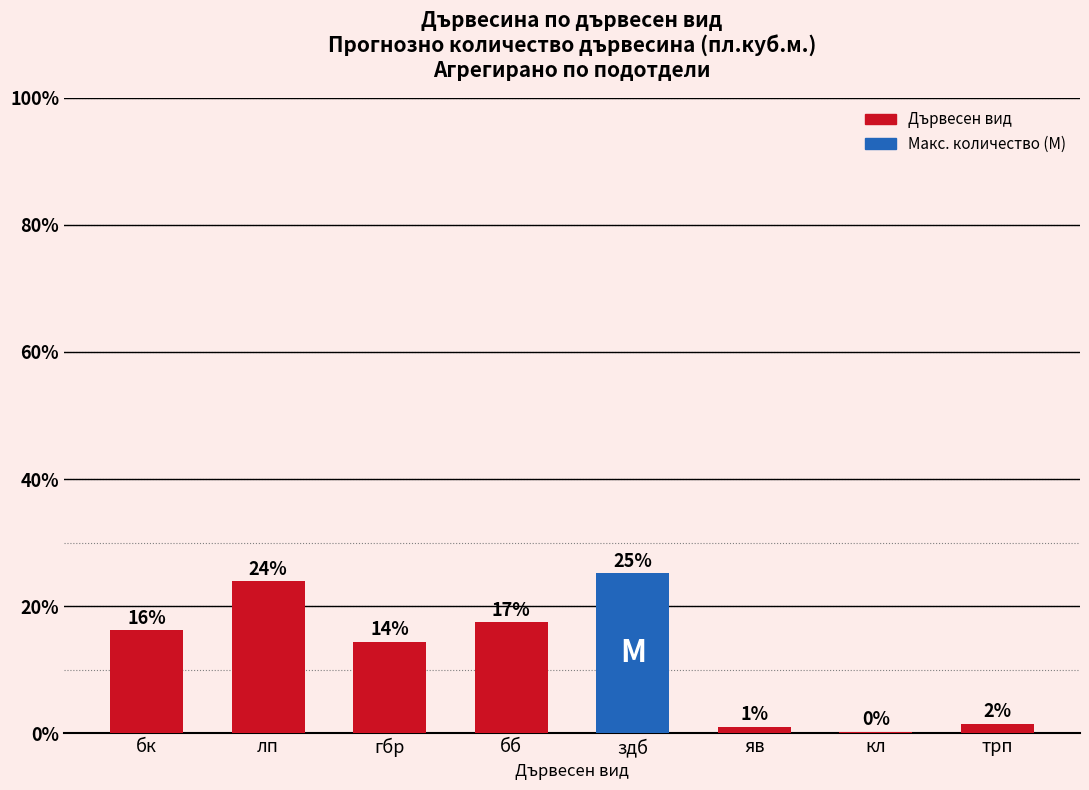

How many bars are there in total?

8